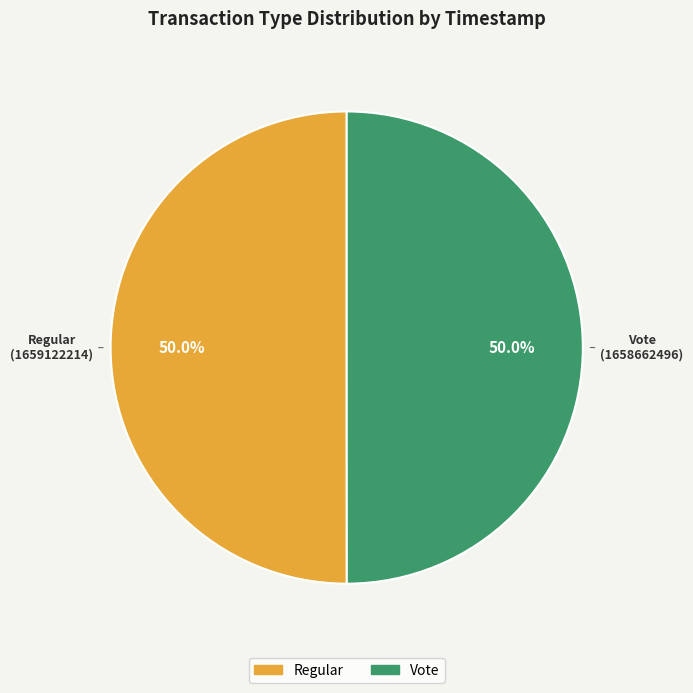

What percentage is the Regular slice, to the nearest percent?

50%